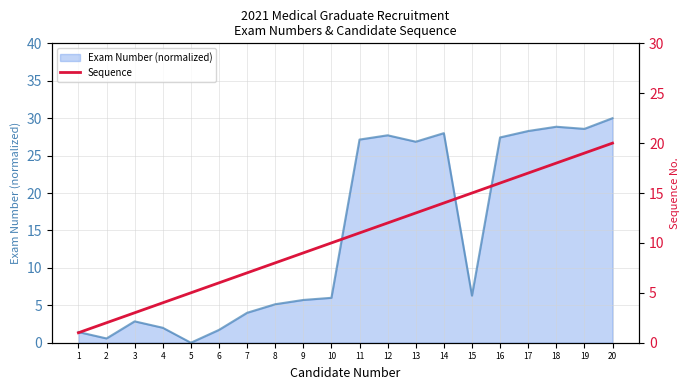

The Exam Number (normalized) series shows 8.5 at 8. True or false?

False